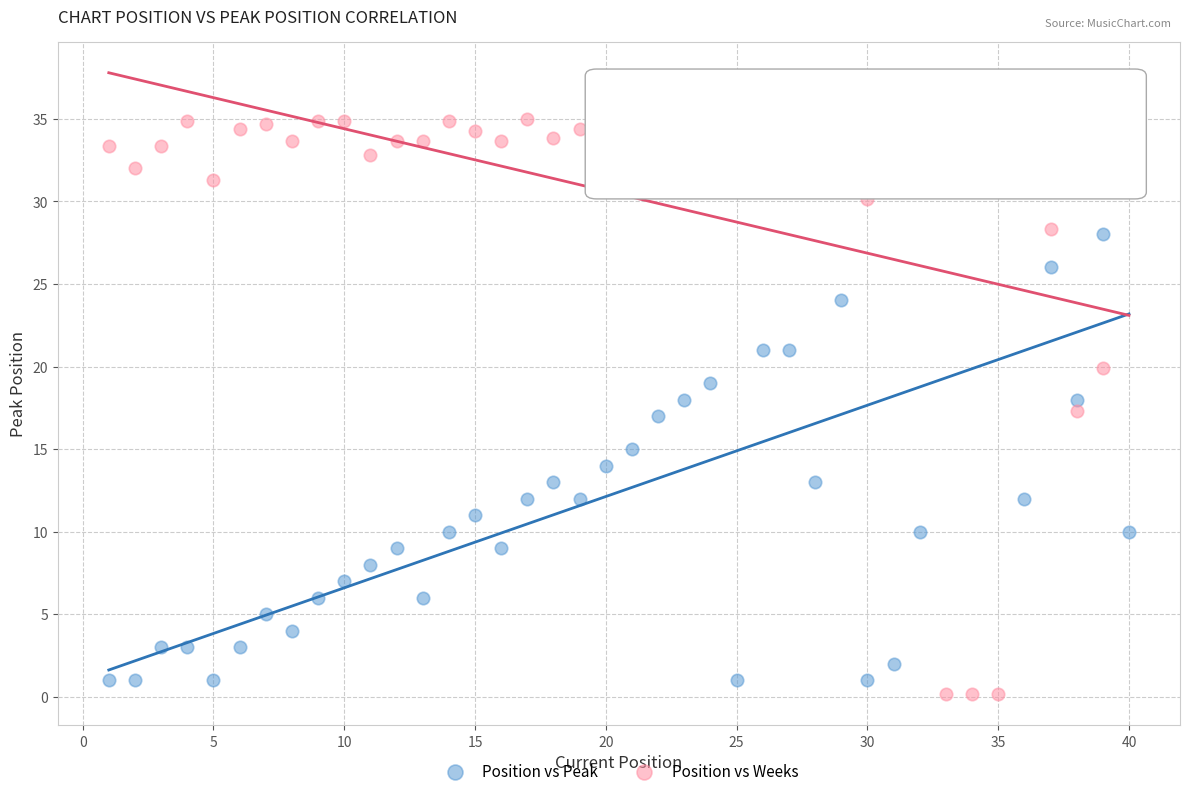

Across all data points, what is the range of Y values (max minus min)?

34.9